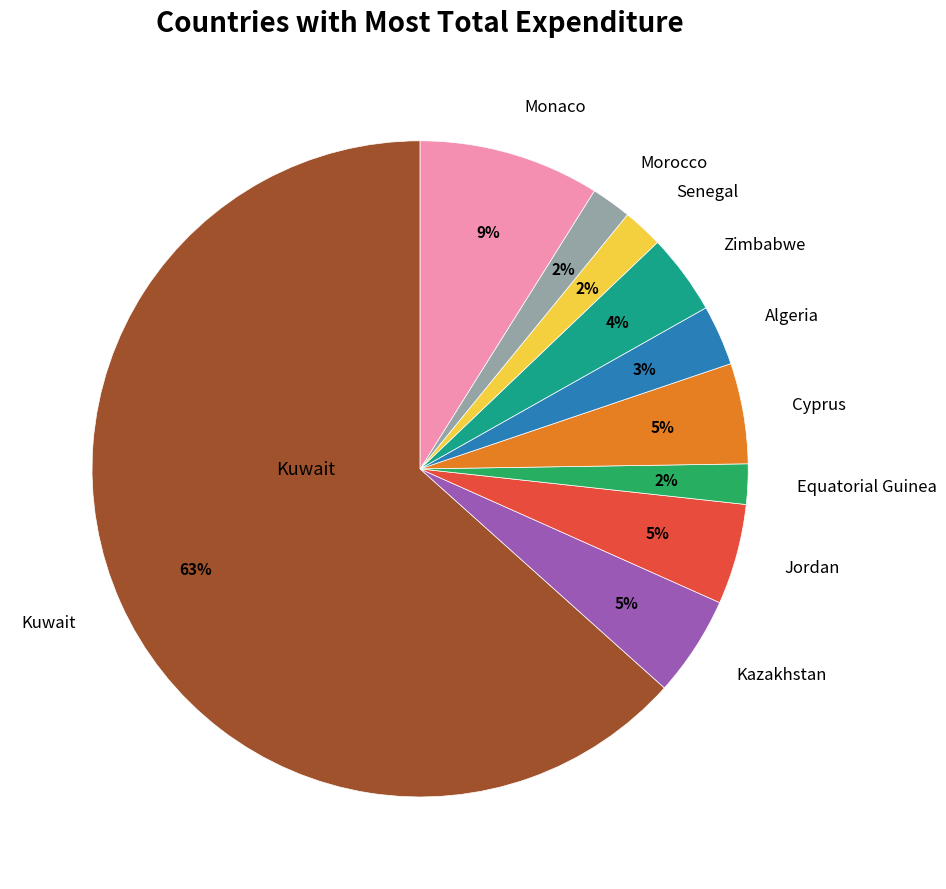

To the nearest percent, what is the average slice percentage?

10%